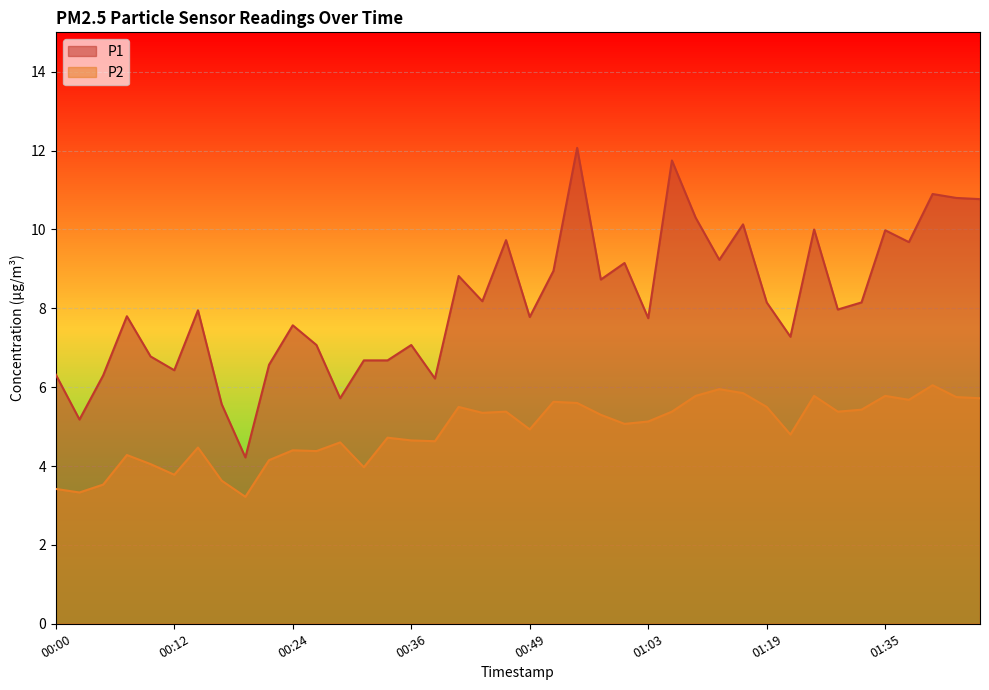

Which label corresponds to the smallest value in the chart?

00:19